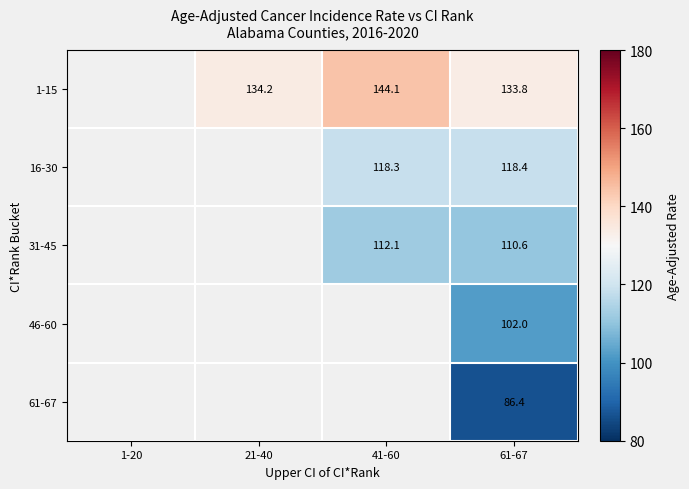

Which has a higher value, 1-20 or 21-40?

21-40